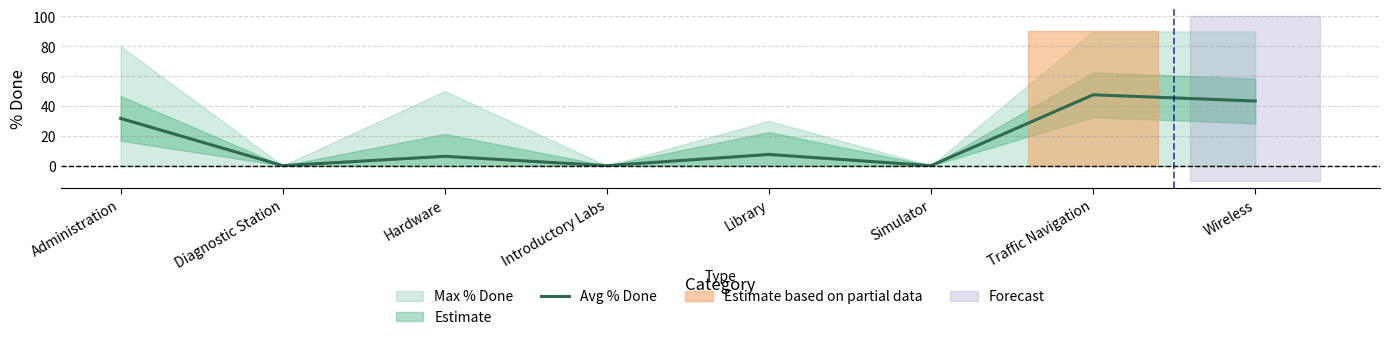

Where is the first local minimum?

Diagnostic Station